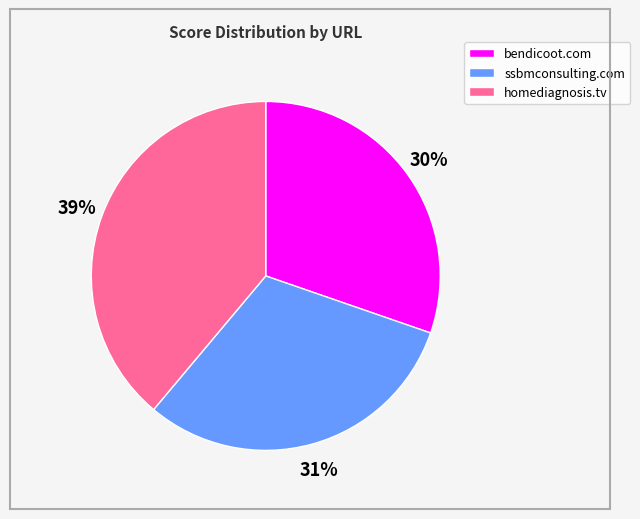

What percentage is the homediagnosis.tv slice, to the nearest percent?

39%